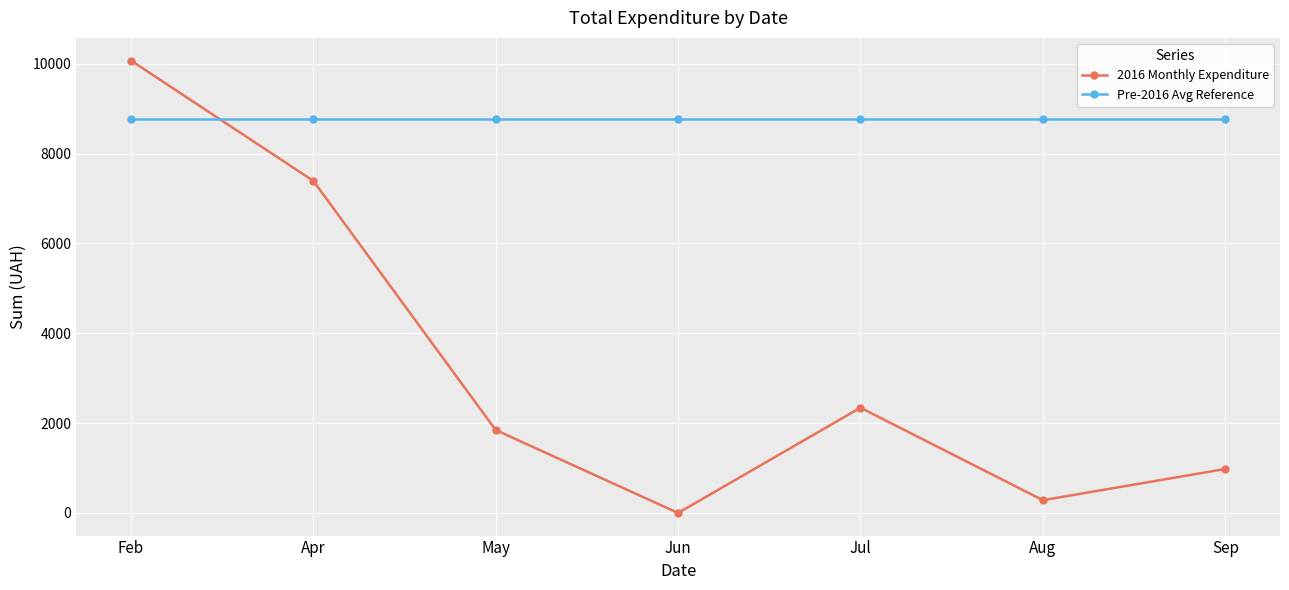

Which series has the largest range (max minus min)?

2016 Monthly Expenditure